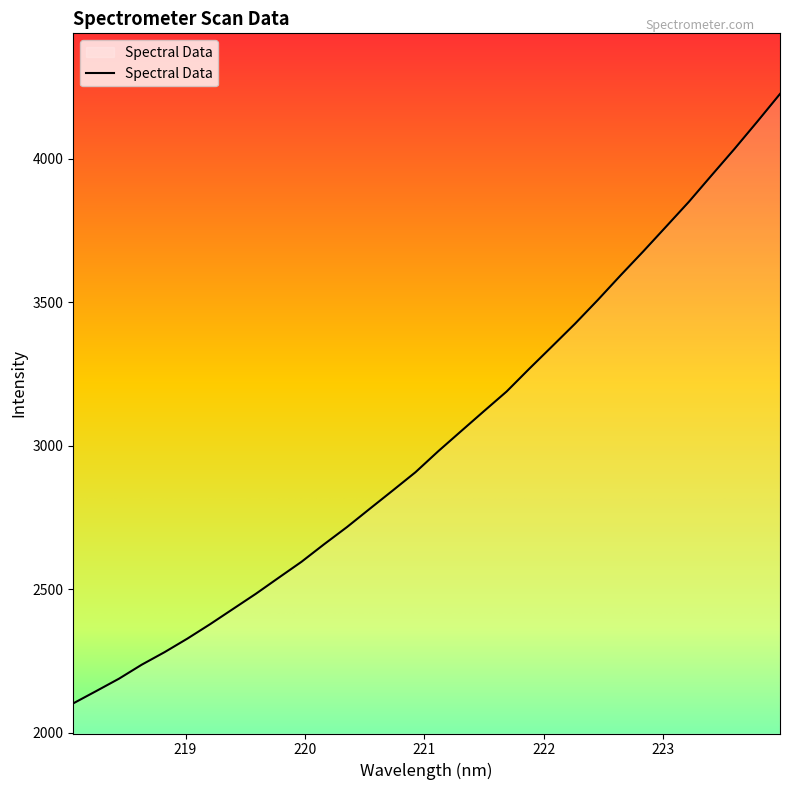

How many lines are shown in the chart?

1